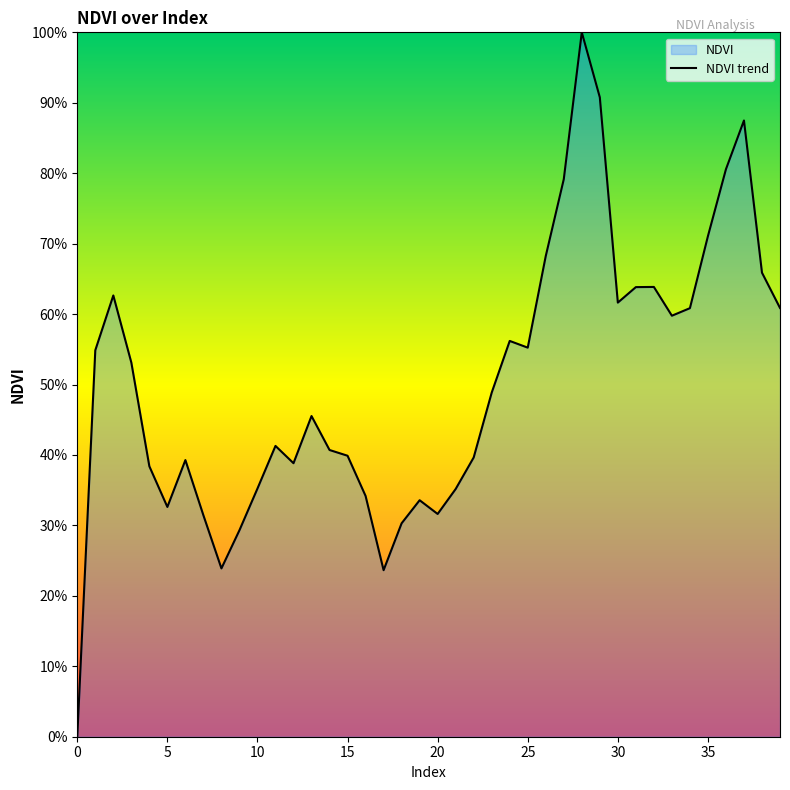

What is the change in value from 14 to 20?

-0.1